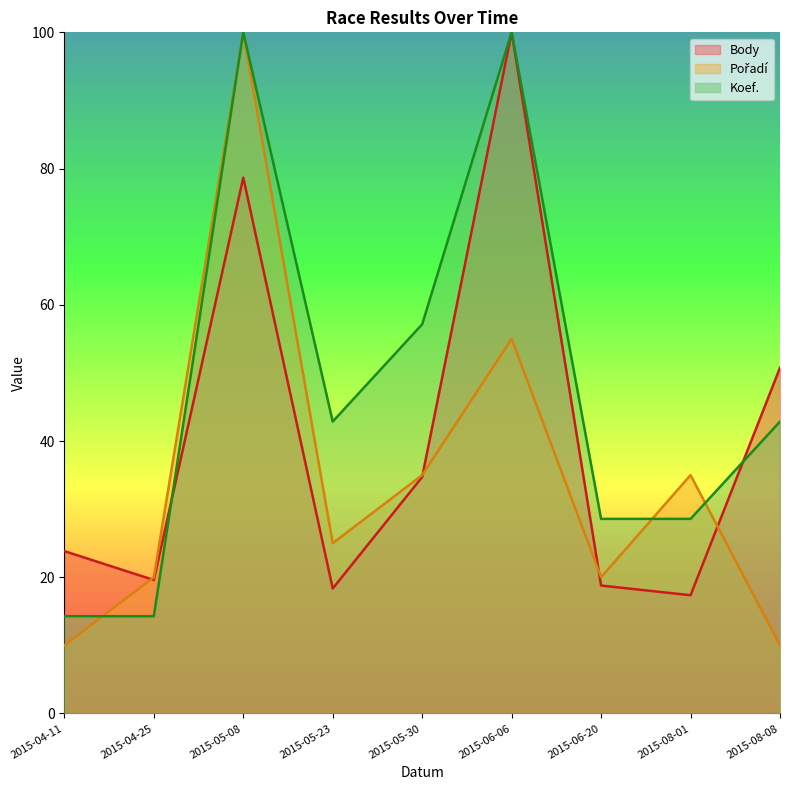

List the series in order of their peak value, lowest first.

Body, Pořadí, Koef.